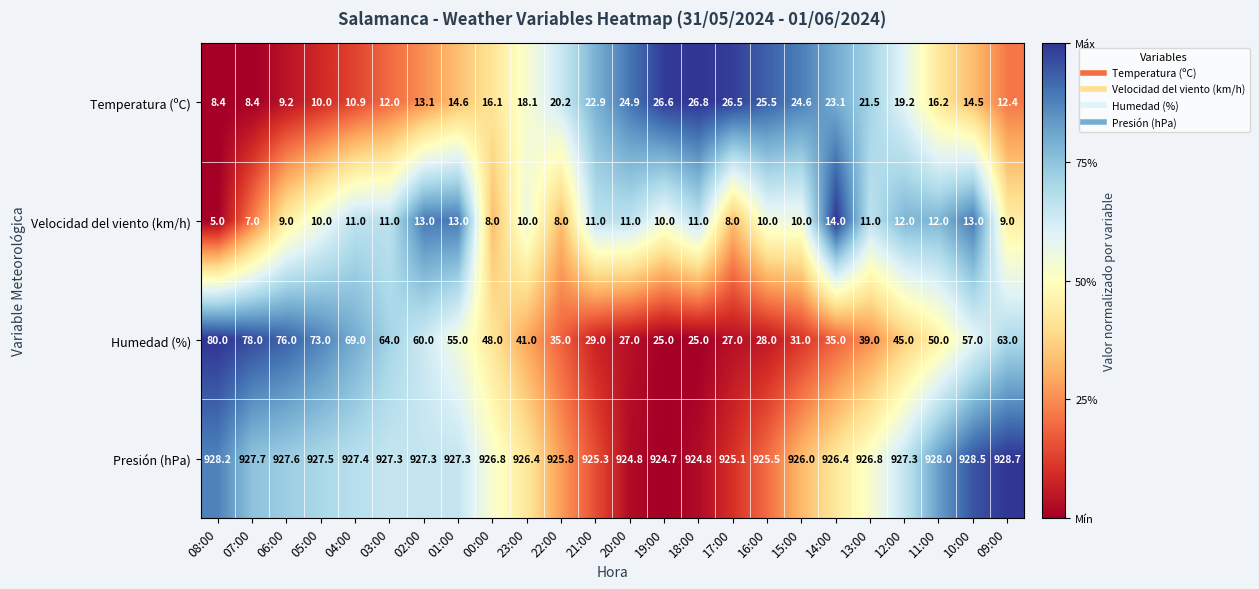

What is the difference between the highest and lowest values at 18:00?

913.8